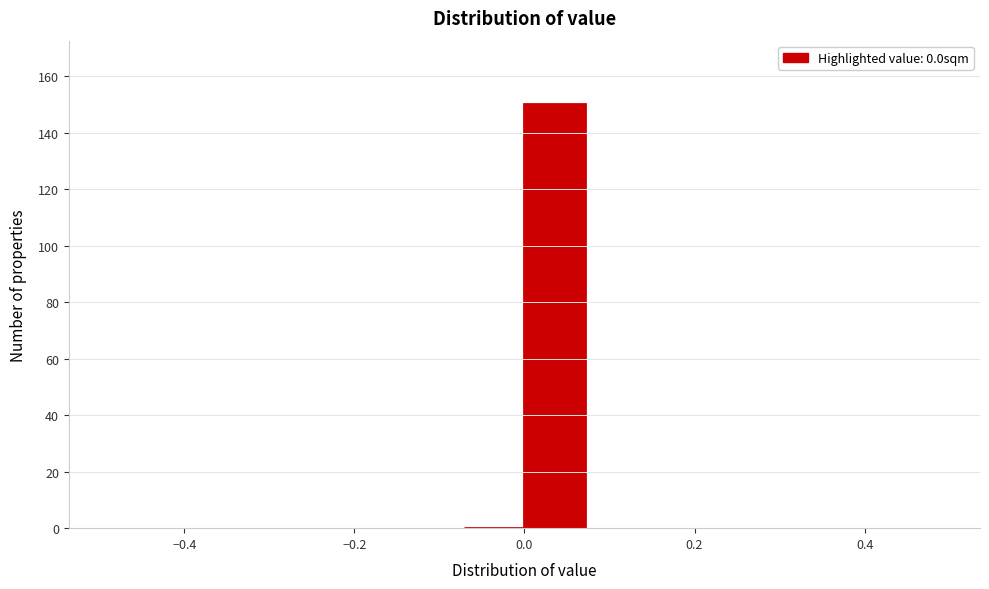

Read against the x-axis, roughly where is the centre of the tallest bar?

0.04